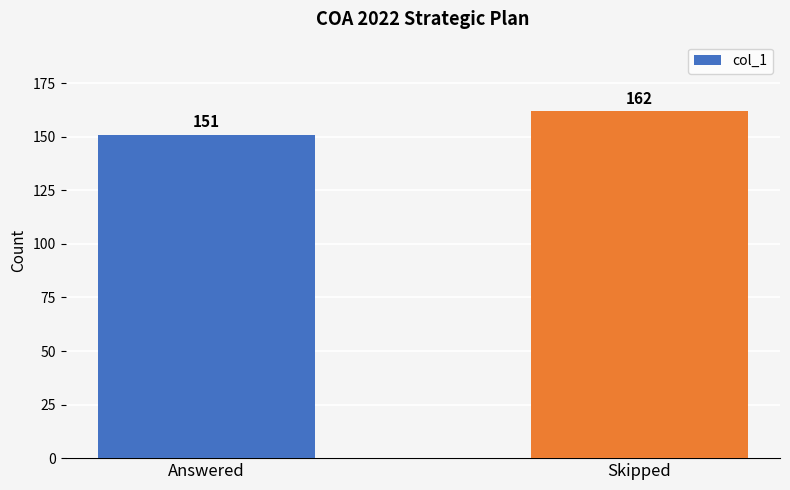

List the labels in order of value, largest first.

Skipped, Answered